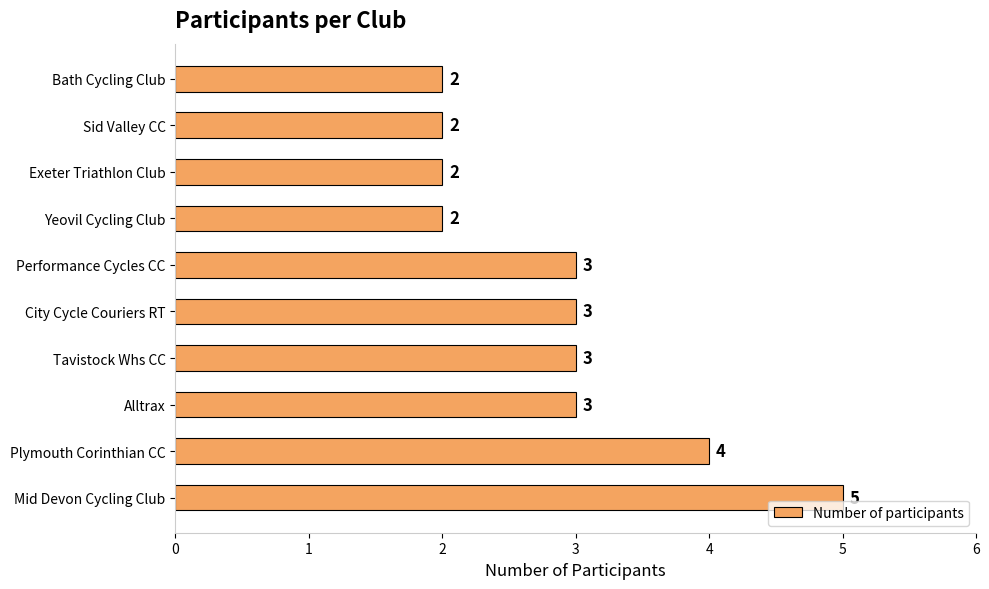

What is the average value?

3